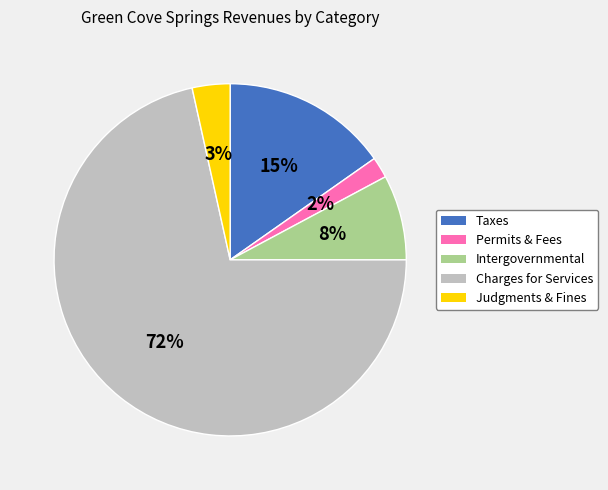

Is the sum of Judgments & Fines and Permits & Fees greater than half?

No